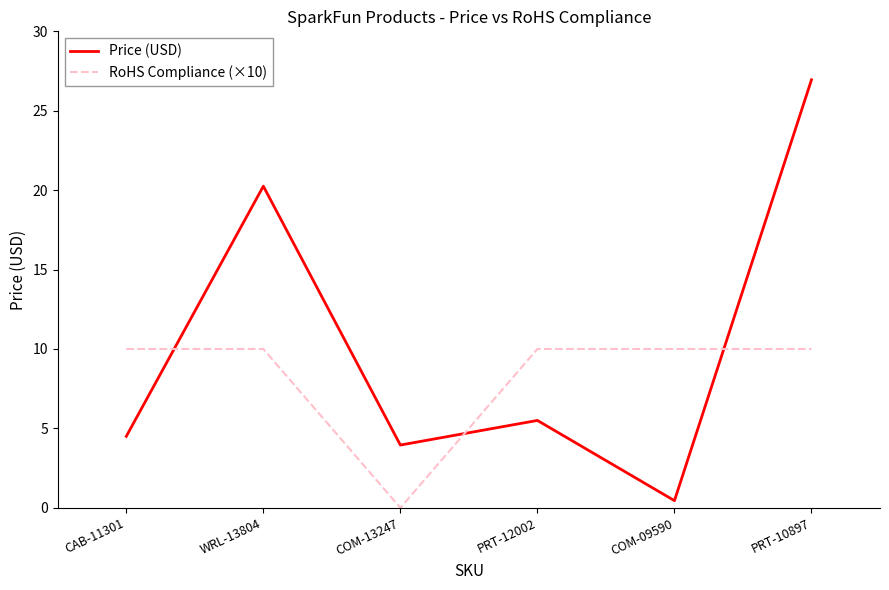

Which category has the lowest value in the RoHS Compliance (×10) series?

COM-13247